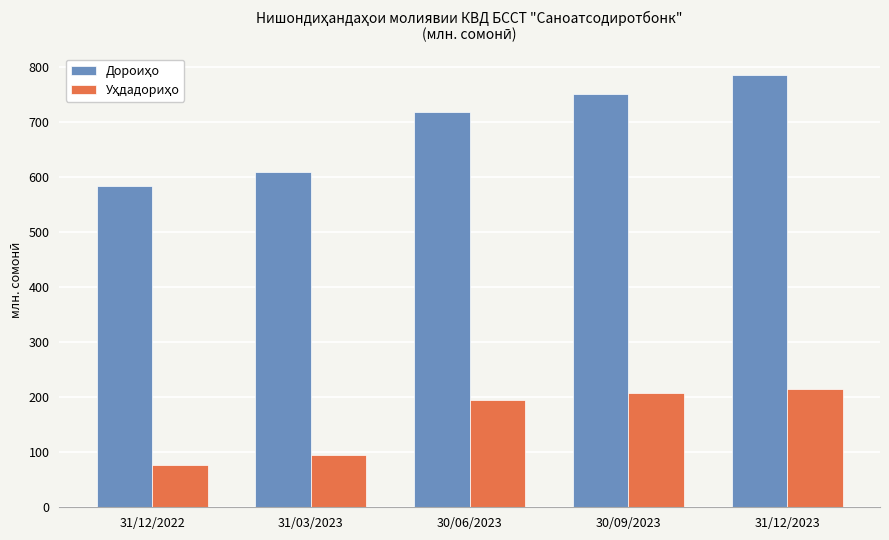

Which label corresponds to the largest value in the chart?

31/12/2023